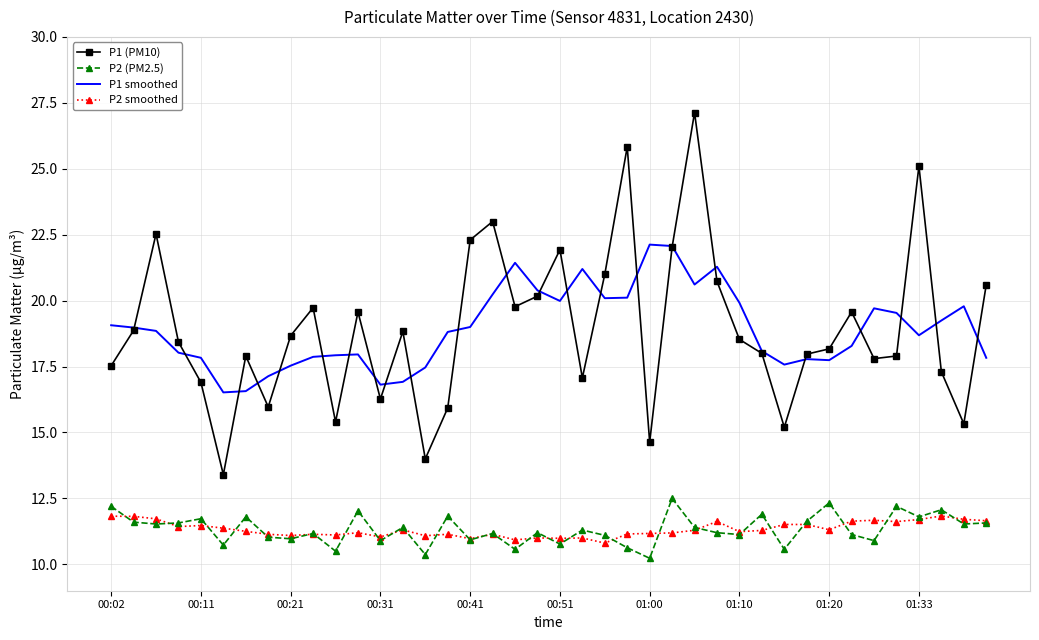

Which series has the largest range (max minus min)?

P1 (PM10)